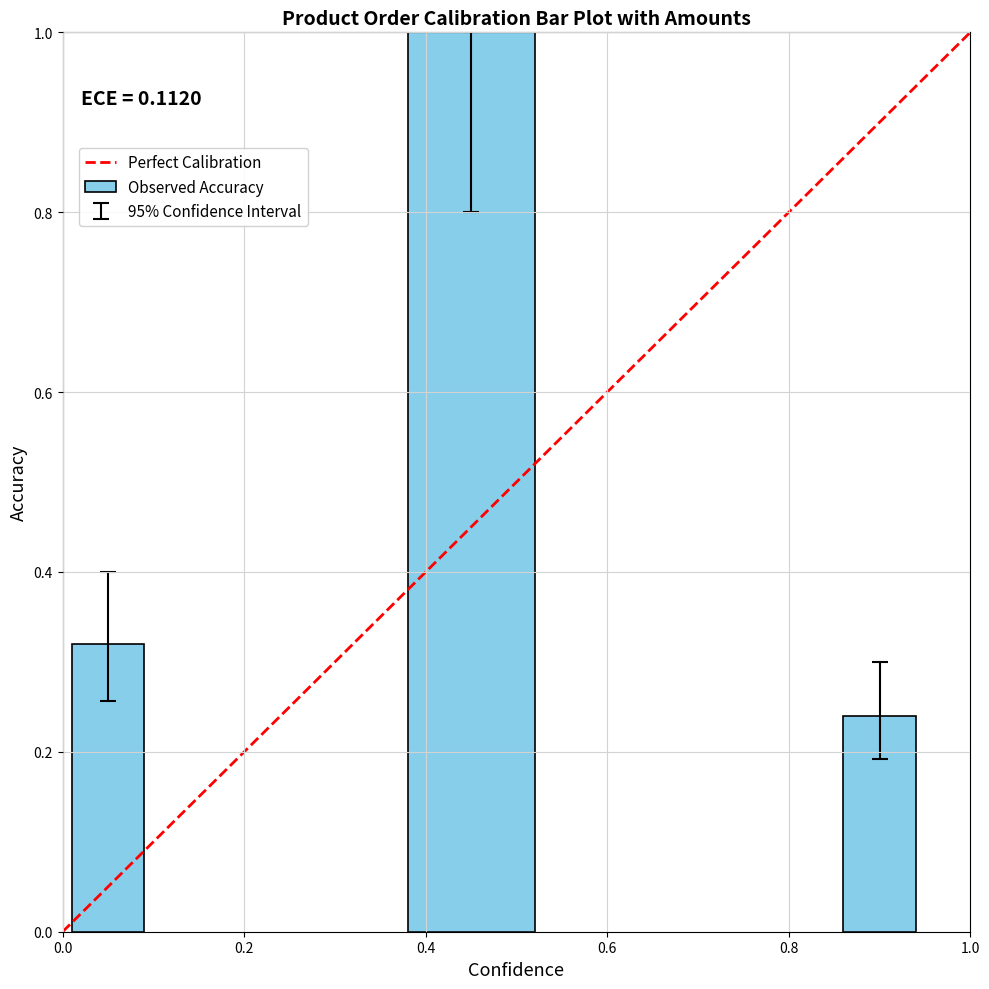

Count the number of data series in this chart.

1